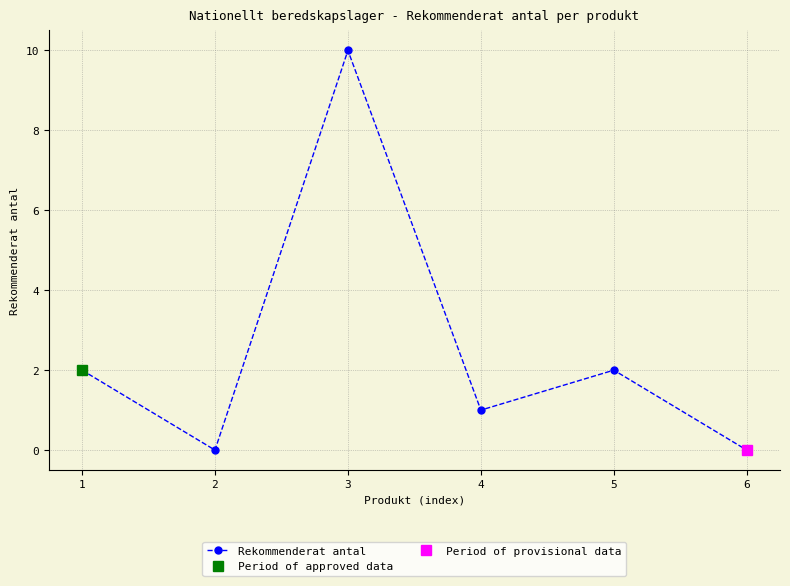

Is it true that the value at 5 is 3?

False